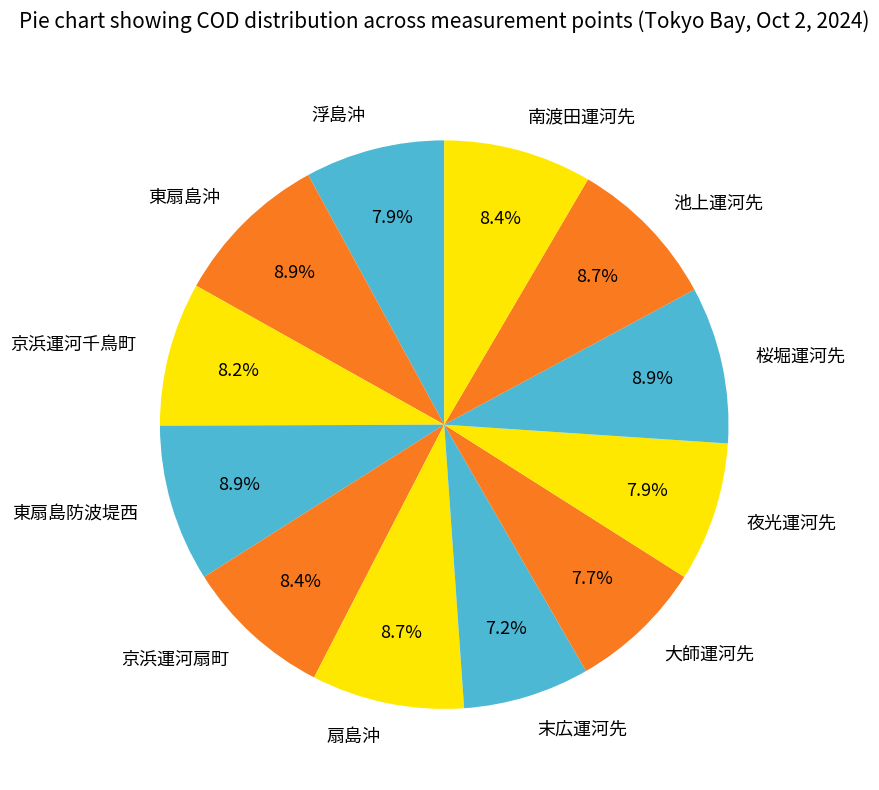

To the nearest percent, what percentage of the pie is 南渡田運河先?

8%